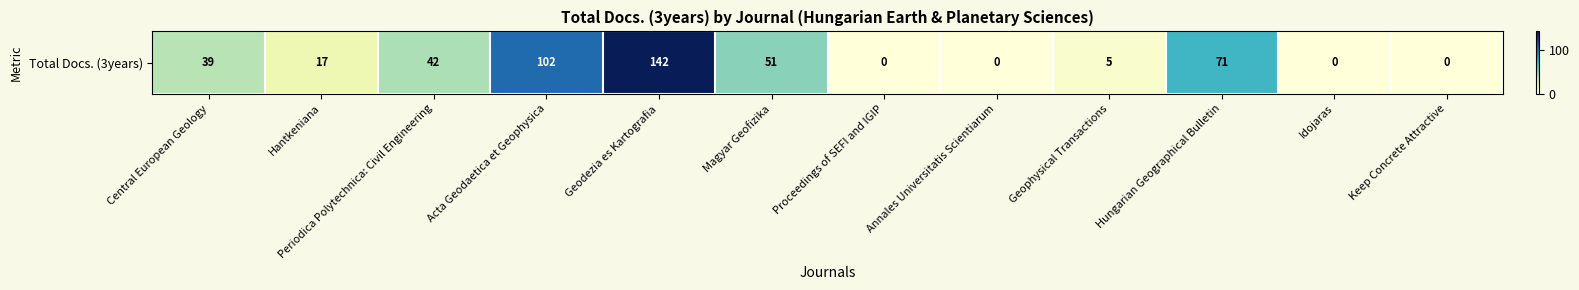

What is the ratio of the value at Geodezia es Kartografia to the value at Periodica Polytechnica: Civil Engineering?

3.4